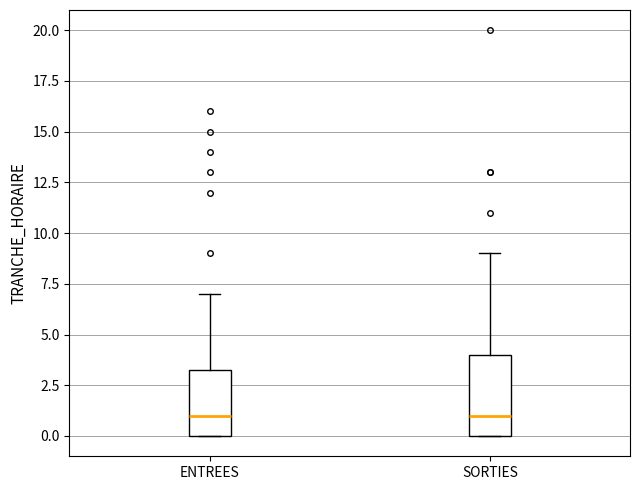

Reading left to right, transcribe this box plot: for each box, give where its median line is, the range the box spans, and where its two whiskers end, as read against the y-axis. The values are not printed on the chart, so give them approximately, as read against the axis.

ENTREES: median 1.0, box 0.0 to 3.5, whiskers 0.0 to 7.0
SORTIES: median 1.0, box 0.0 to 4.0, whiskers 0.0 to 9.0